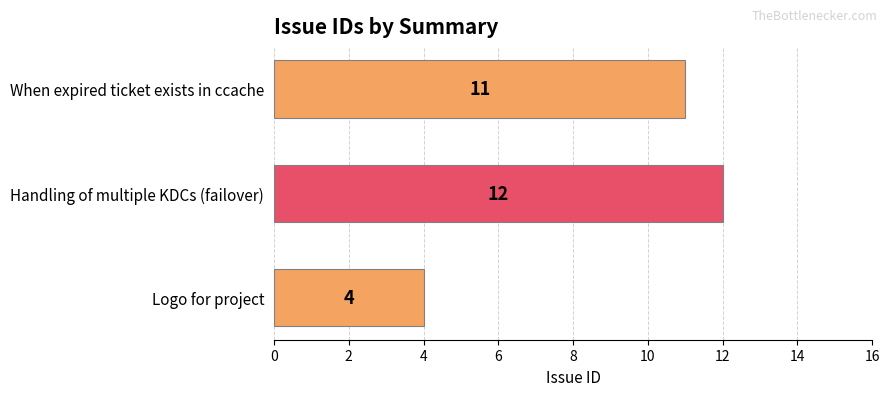

Rank the categories by value from highest to lowest.

Handling of multiple KDCs (failover), When expired ticket exists in ccache, Logo for project